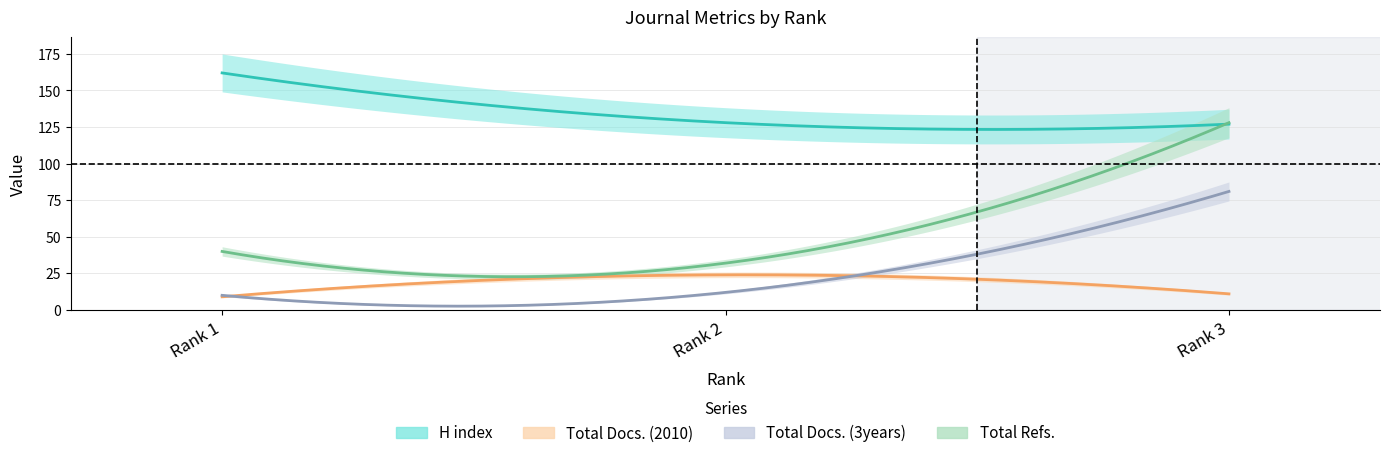

What is the difference between the highest and lowest values at Rank 1?

153